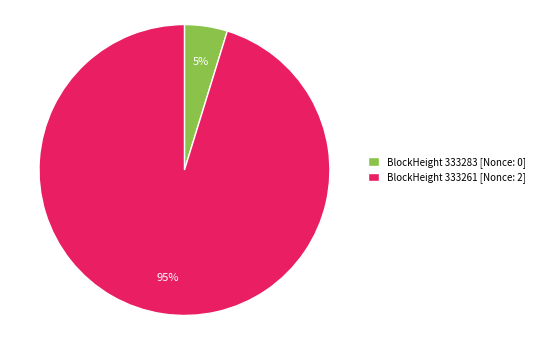

The BlockHeight 333261 [Nonce: 2] slice represents 95% of the pie. True or false?

True